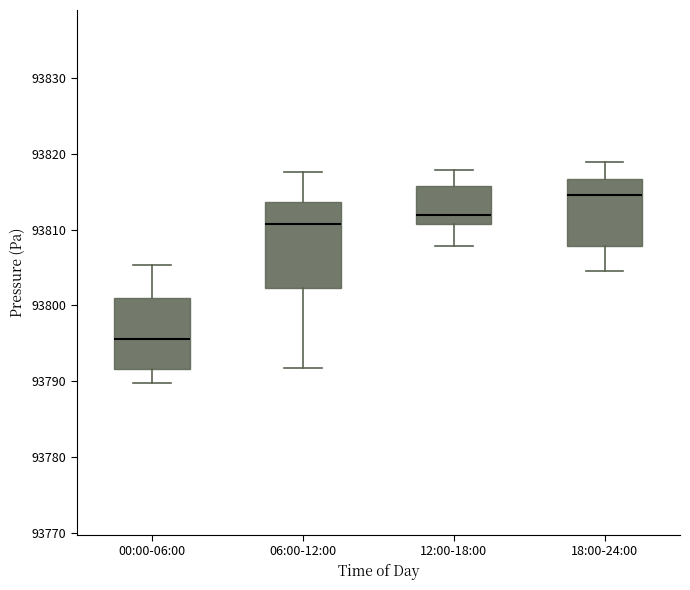

Reading left to right, read every box against the y-axis: the position of its median line, the range the box covers, and the ends of its whiskers. The values are not printed on the chart, so give them approximately, as read against the axis.

00:00-06:00: median 93796, box 93792 to 93801, whiskers 93790 to 93805
06:00-12:00: median 93811, box 93802 to 93814, whiskers 93792 to 93818
12:00-18:00: median 93812, box 93811 to 93816, whiskers 93808 to 93818
18:00-24:00: median 93815, box 93808 to 93817, whiskers 93805 to 93819